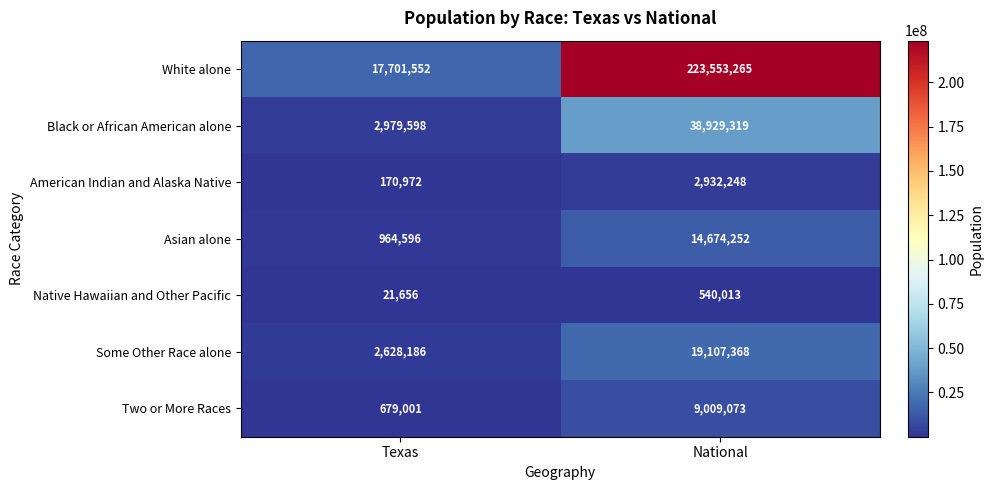

The Two or More Races series shows 679001 at Texas. True or false?

True